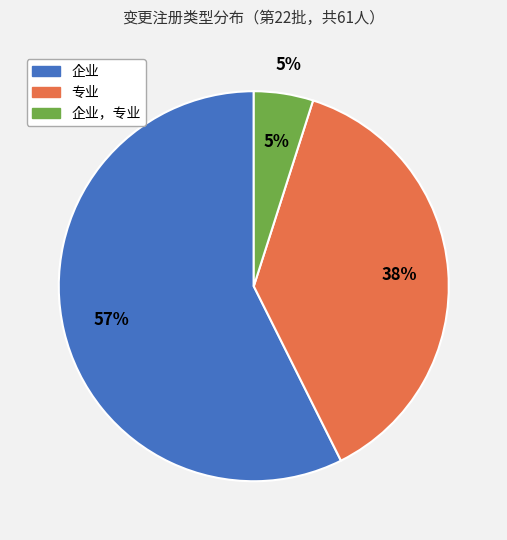

Which slice is the largest?

企业